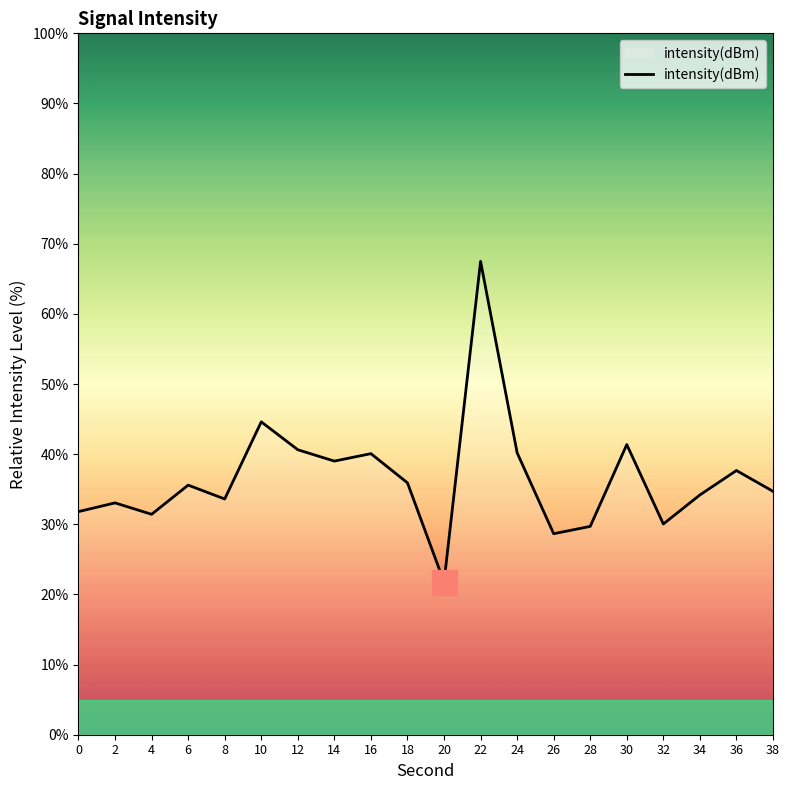

At which label is the value closest to 44?

10